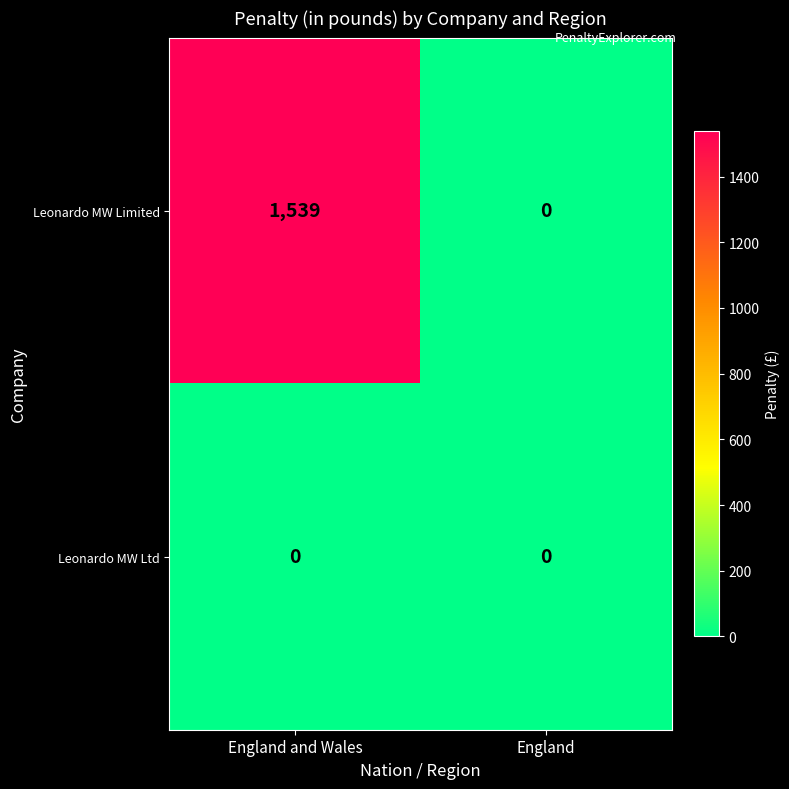

What is the sum of the Leonardo MW Limited values at England and England and Wales?

1539